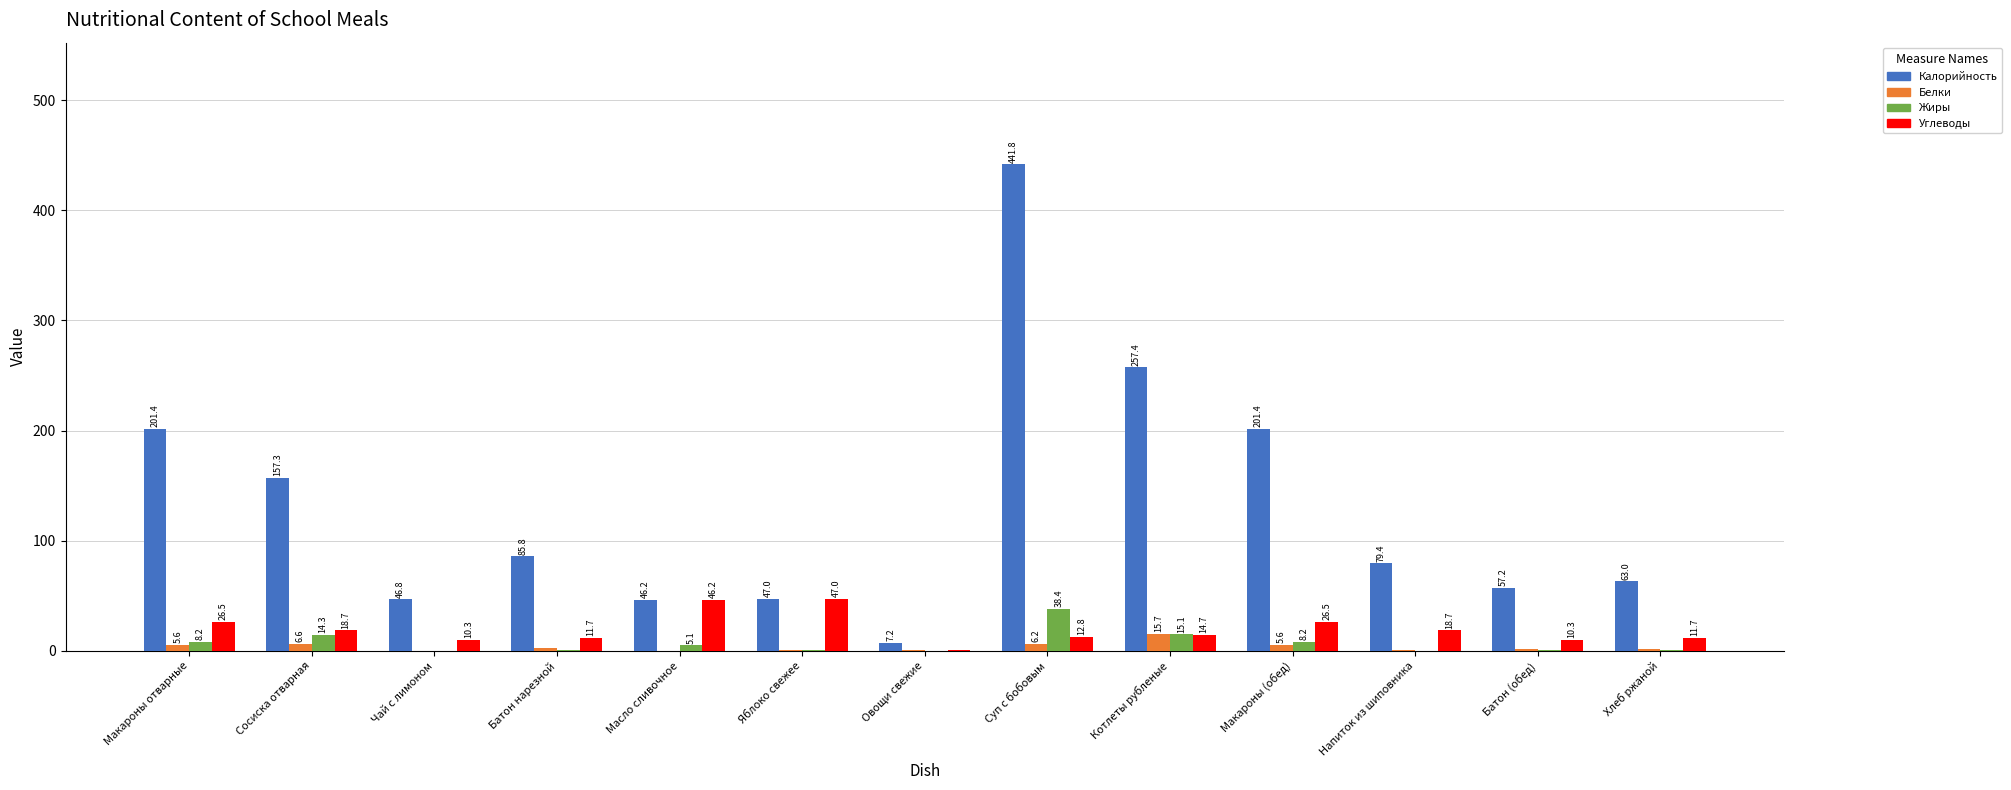

What is the greatest value displayed?

441.8